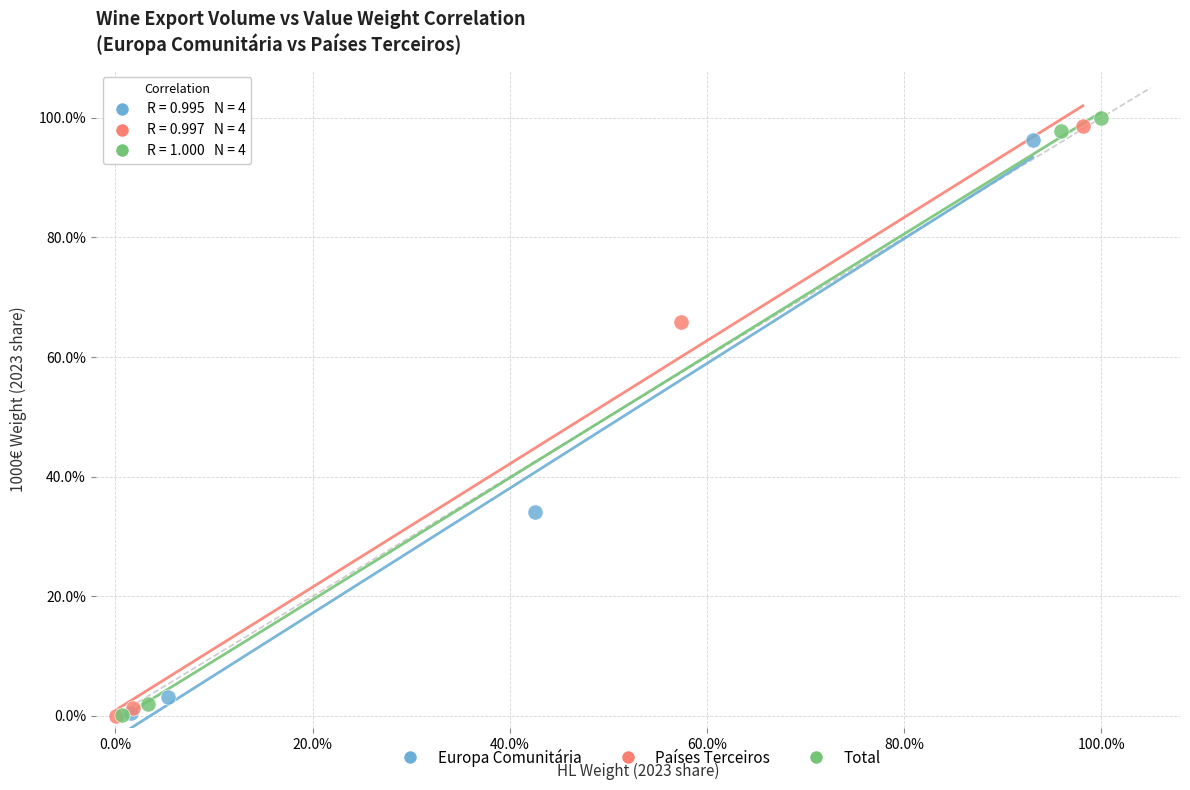

Which series has the widest spread of Y values?

Total